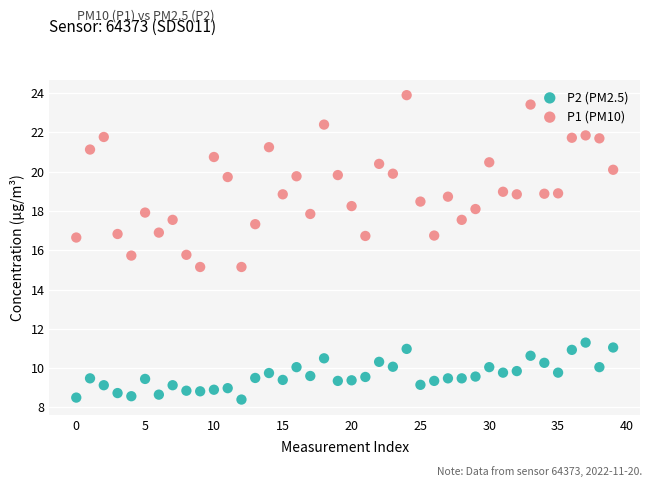

What are all the series names shown in the legend?

P2 (PM2.5), P1 (PM10)